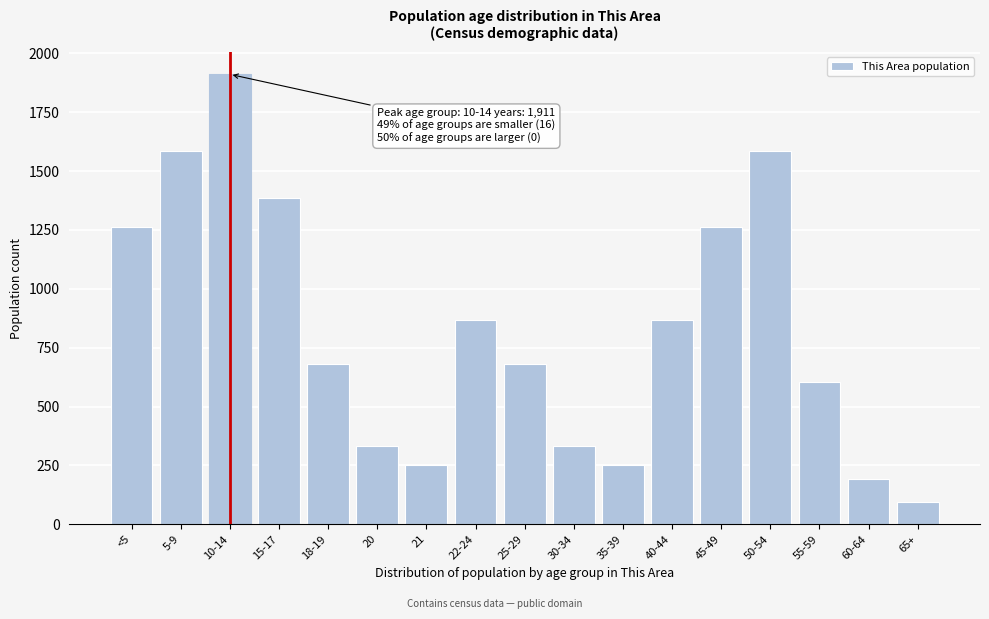

Reading right to left, list all the values displayed in this chart.

93	191	603	1586	1262	868	252	334	681	868	252	334	681	1385	1911	1586	1262